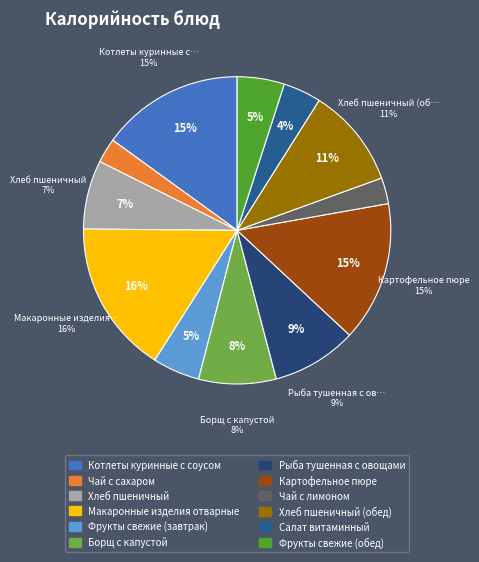

Which category has the biggest portion of the pie?

Макаронные изделия отварные